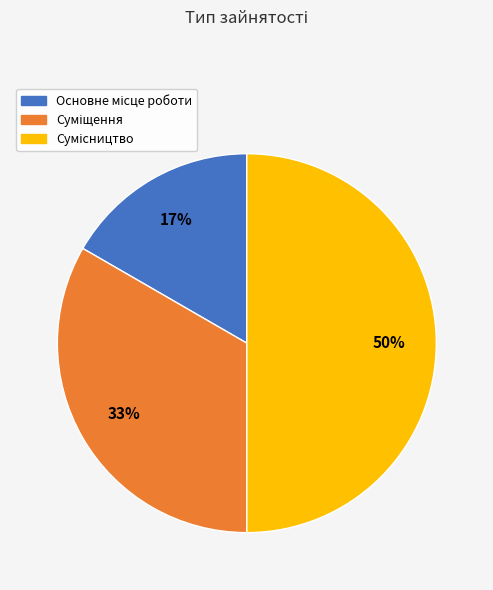

To the nearest percent, what is the average slice percentage?

33%